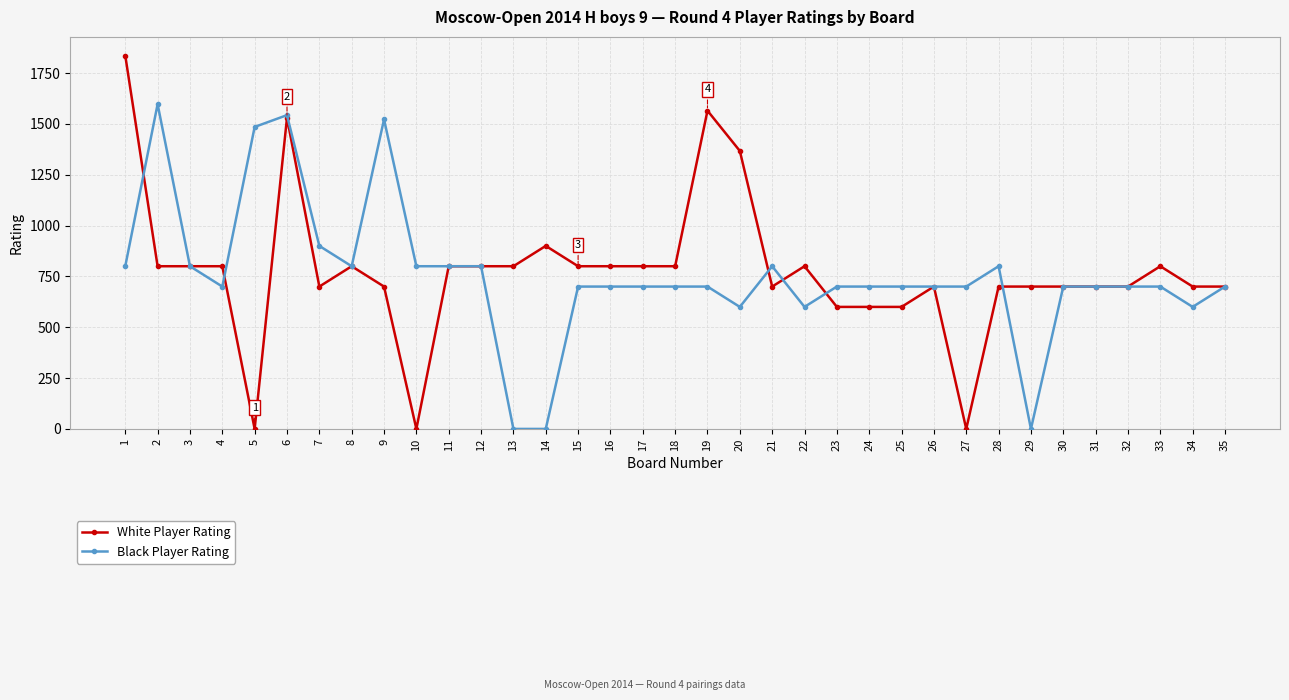

How many data points in White Player Rating are less than 800?

17